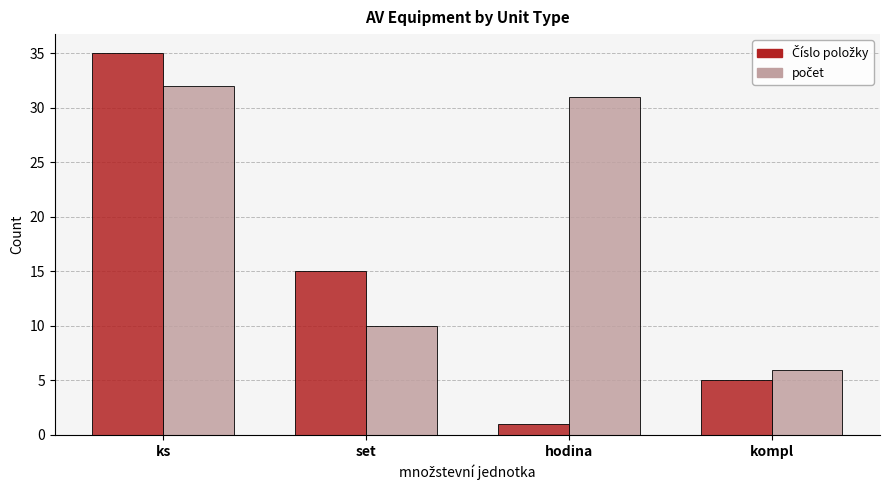

What is the total value across all series at ks?

67